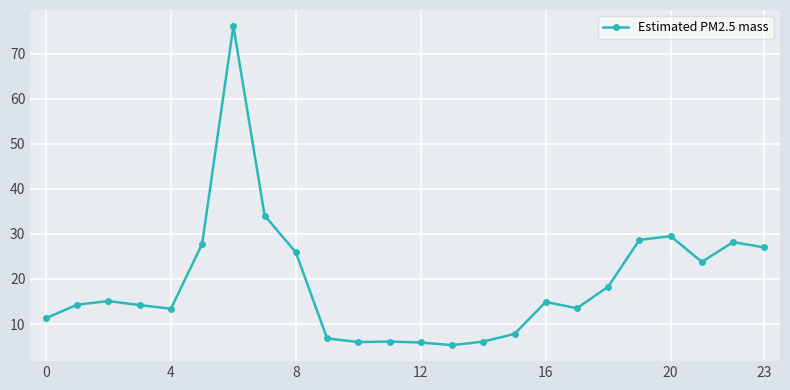

What is the difference between the second highest and minimum values?

28.8